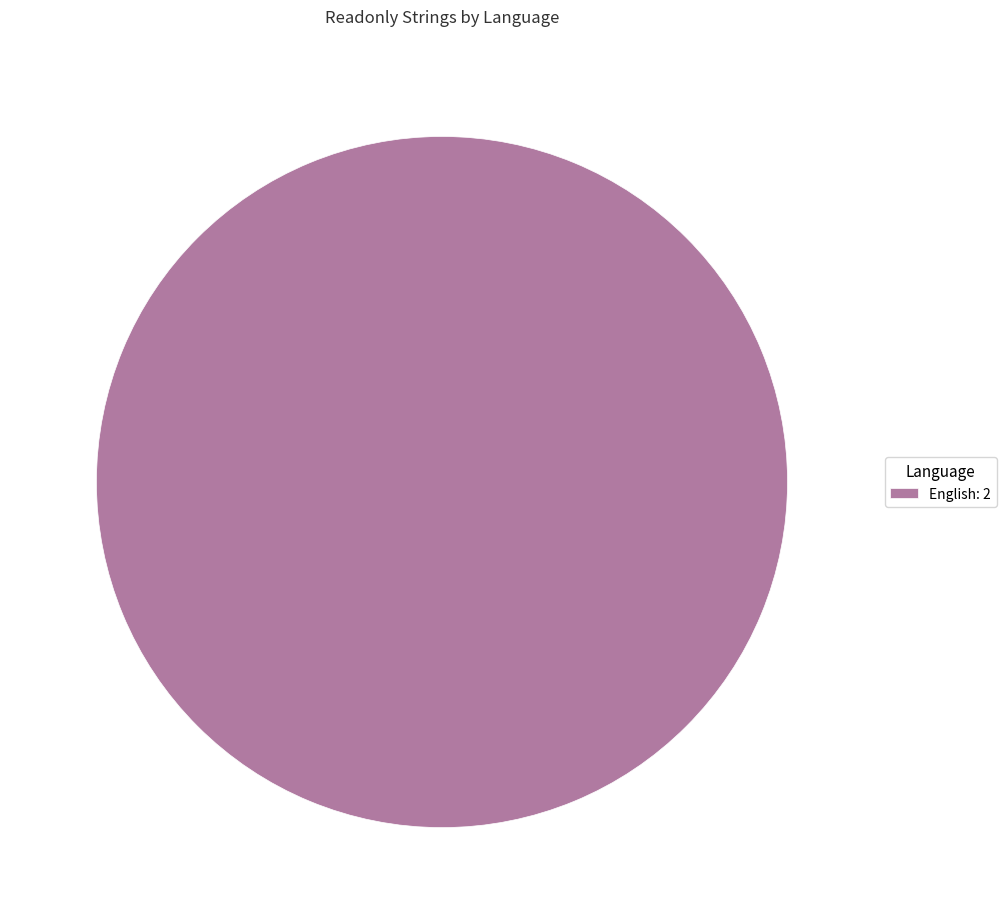

Which category accounts for the majority?

English: 2